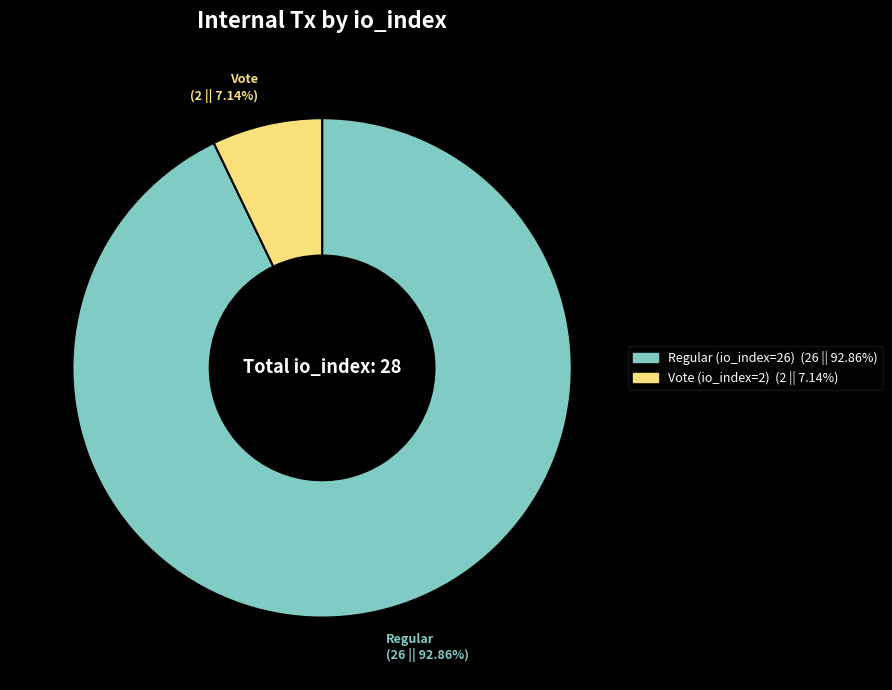

How many slices are in this pie chart?

2